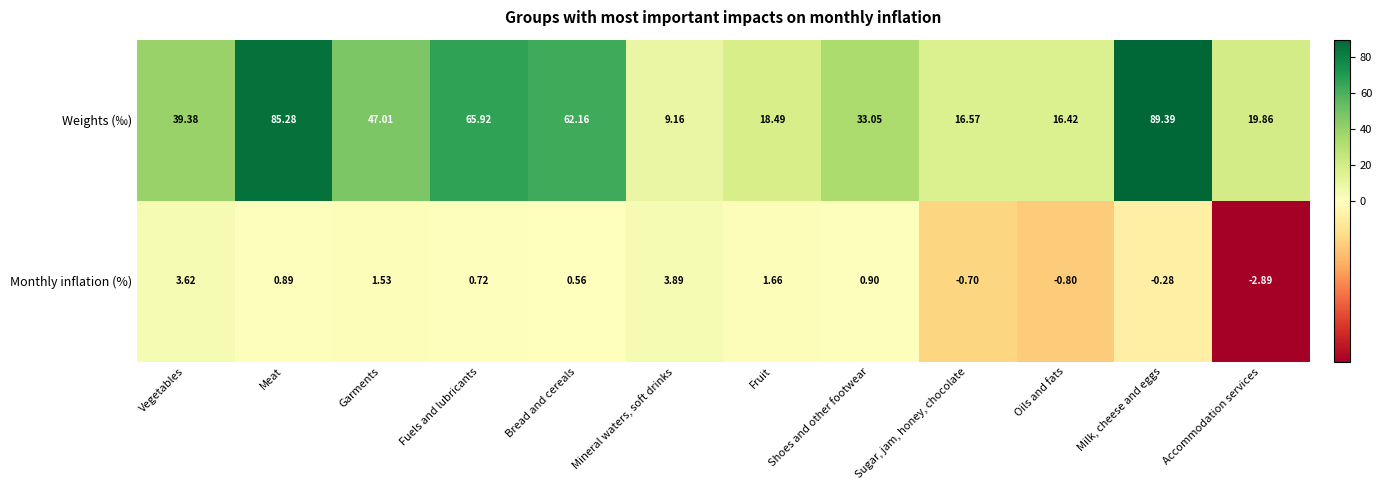

Rank the series by their average value, from lowest to highest.

Monthly inflation (%), Weights (‰)